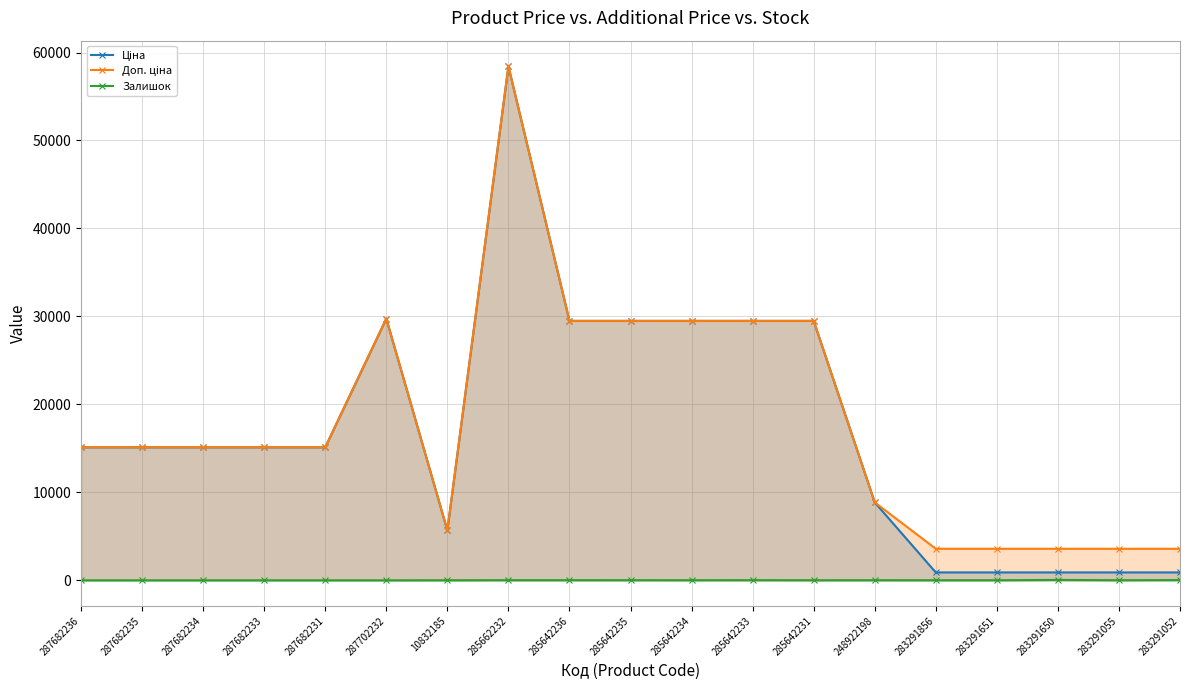

What is the average value of the Залишок series?

9.5